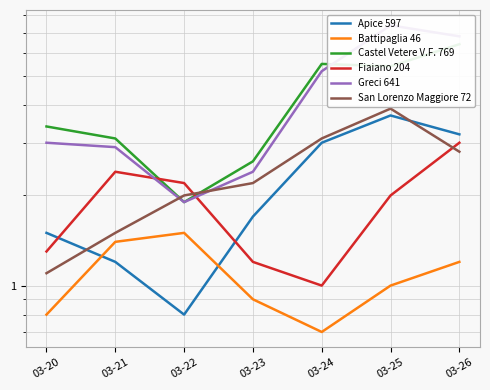

What is the difference between the maximum and minimum values in the Castel Vetere V.F. 769 series?

4.5